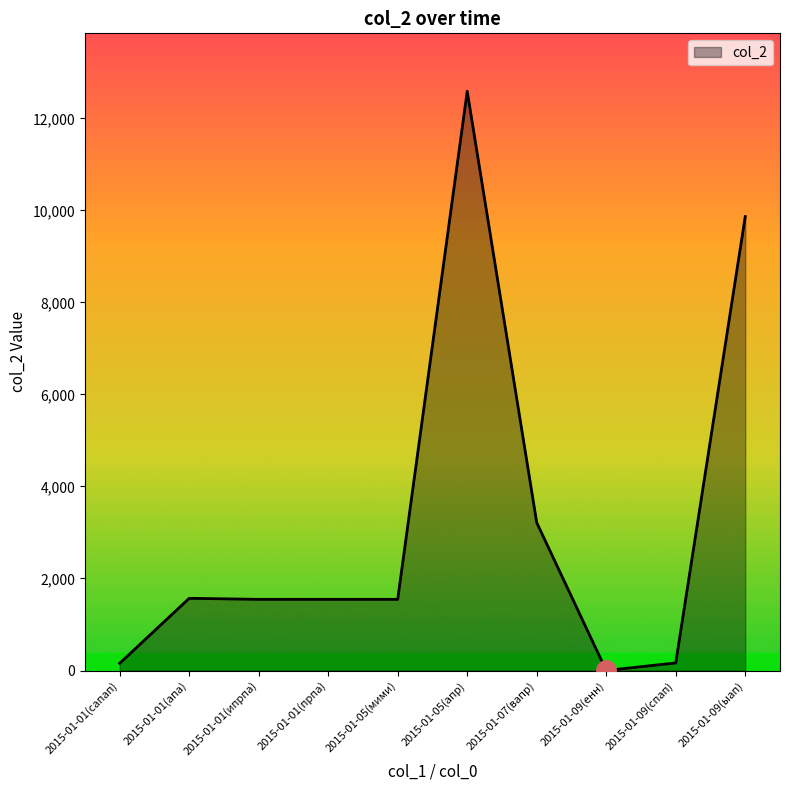

What is the change in value from 2015-01-01(апа) to 2015-01-09(ыап)?

+8296